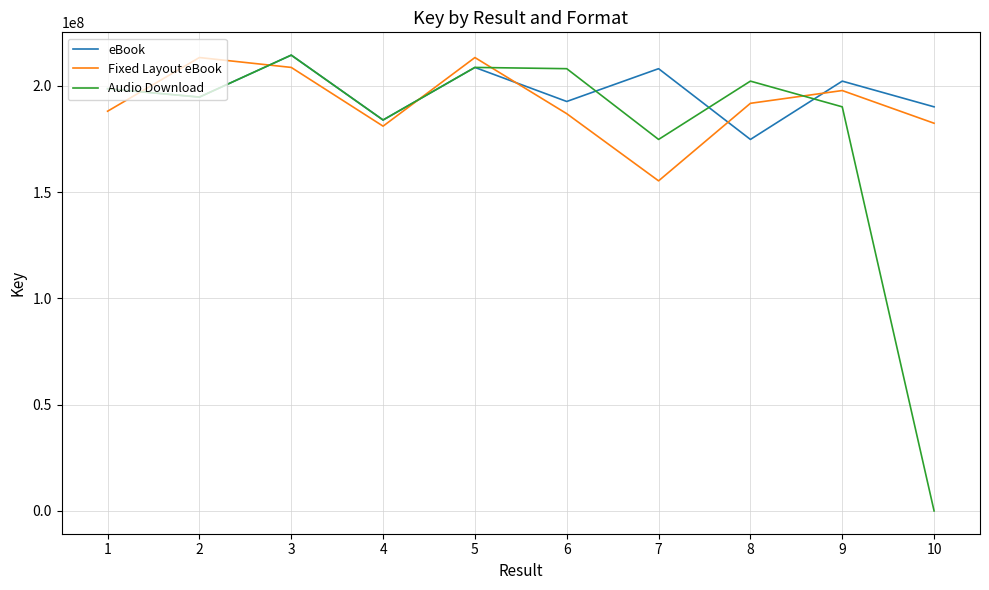

What is the maximum value for Audio Download?

214509040